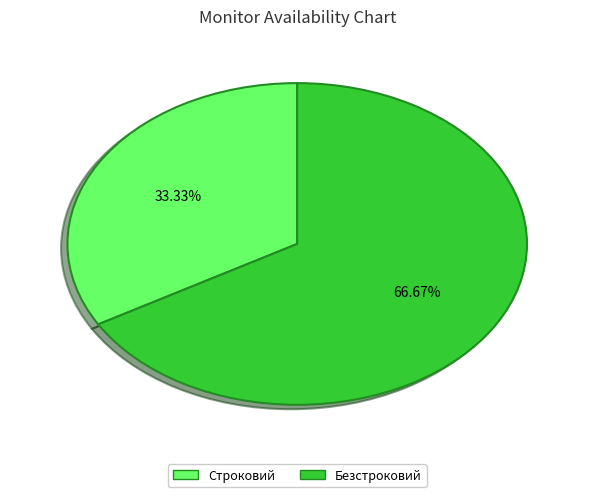

To the nearest percent, what is the average slice percentage?

50%